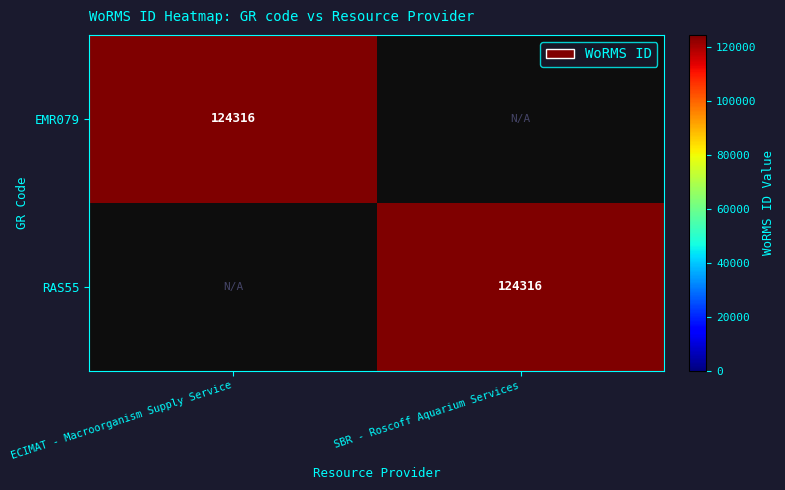

How many categories are shown in the chart?

2